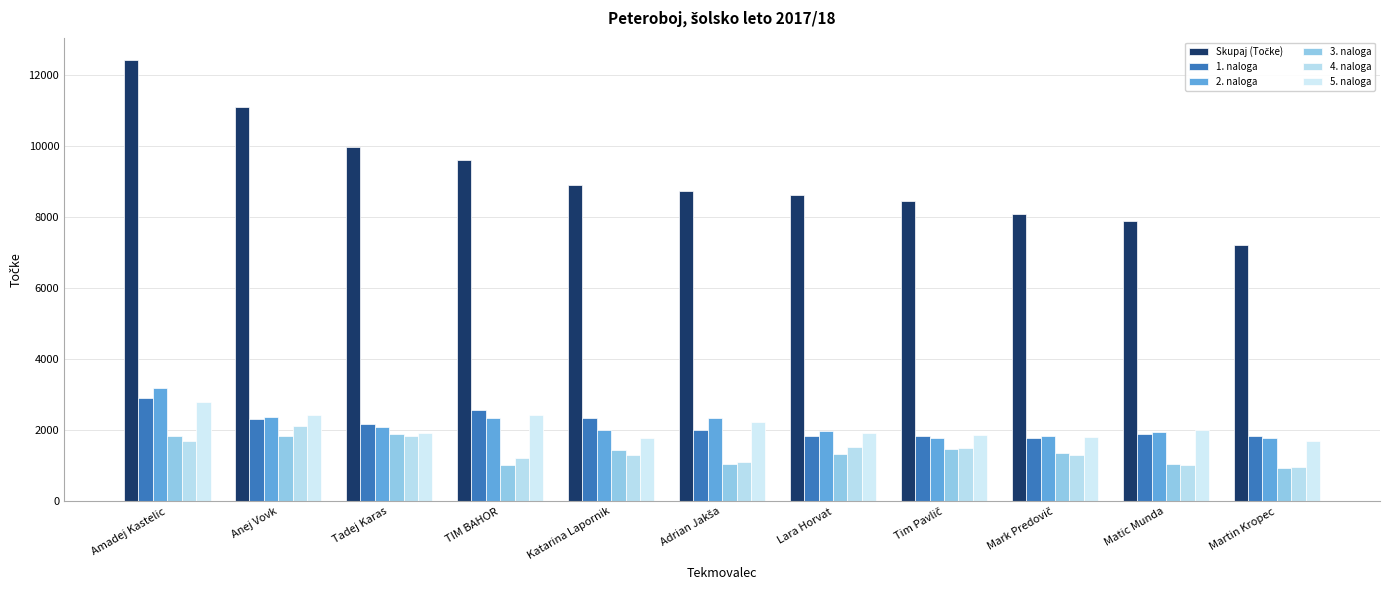

Is the value of 2. naloga at Adrian Jakša greater than the value of 5. naloga at TIM BAHOR?

No